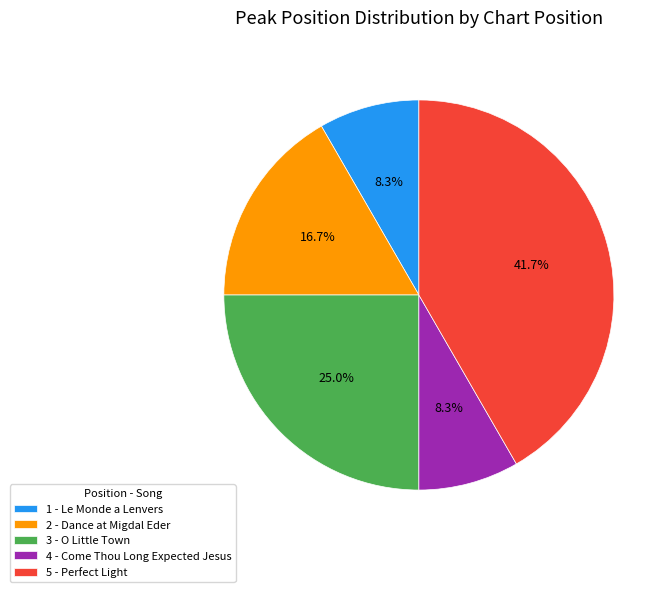

To the nearest percent, what is the average slice percentage?

20%